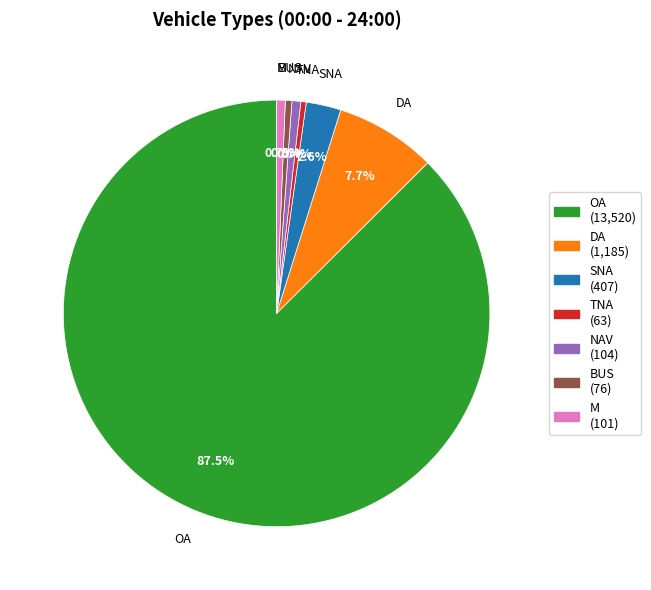

To the nearest percent, what is the average slice percentage?

14%